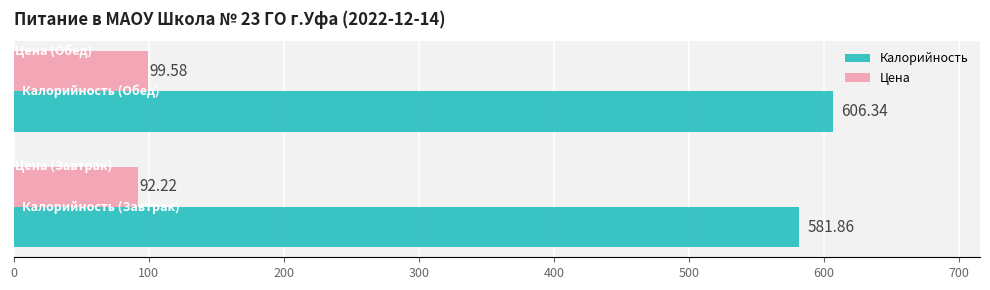

What is the average value of the Цена series?

95.9